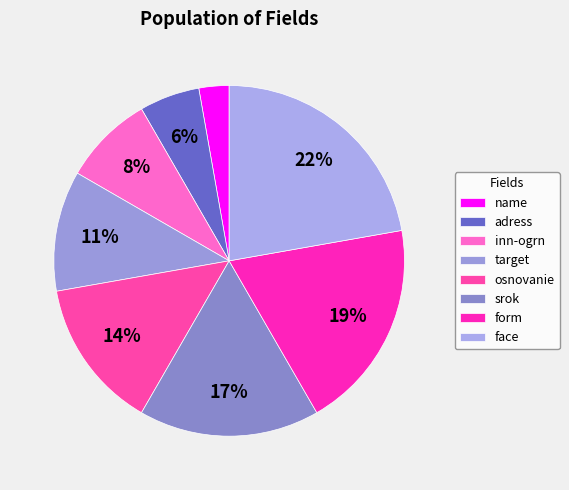

Rank the categories by value from lowest to highest.

name, adress, inn-ogrn, target, osnovanie, srok, form, face